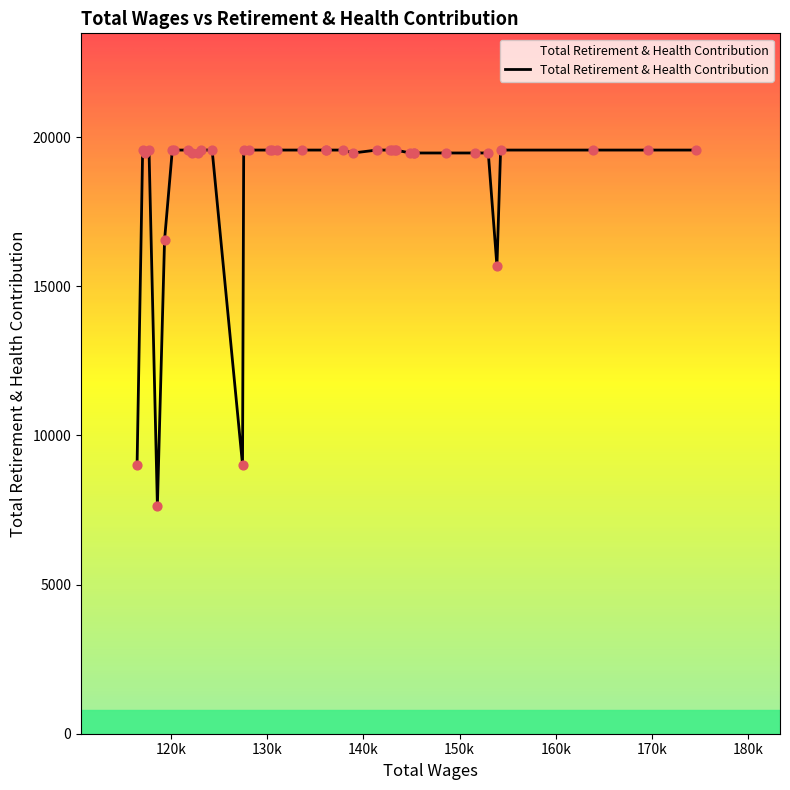

What is the minimum value shown in the chart?

7634